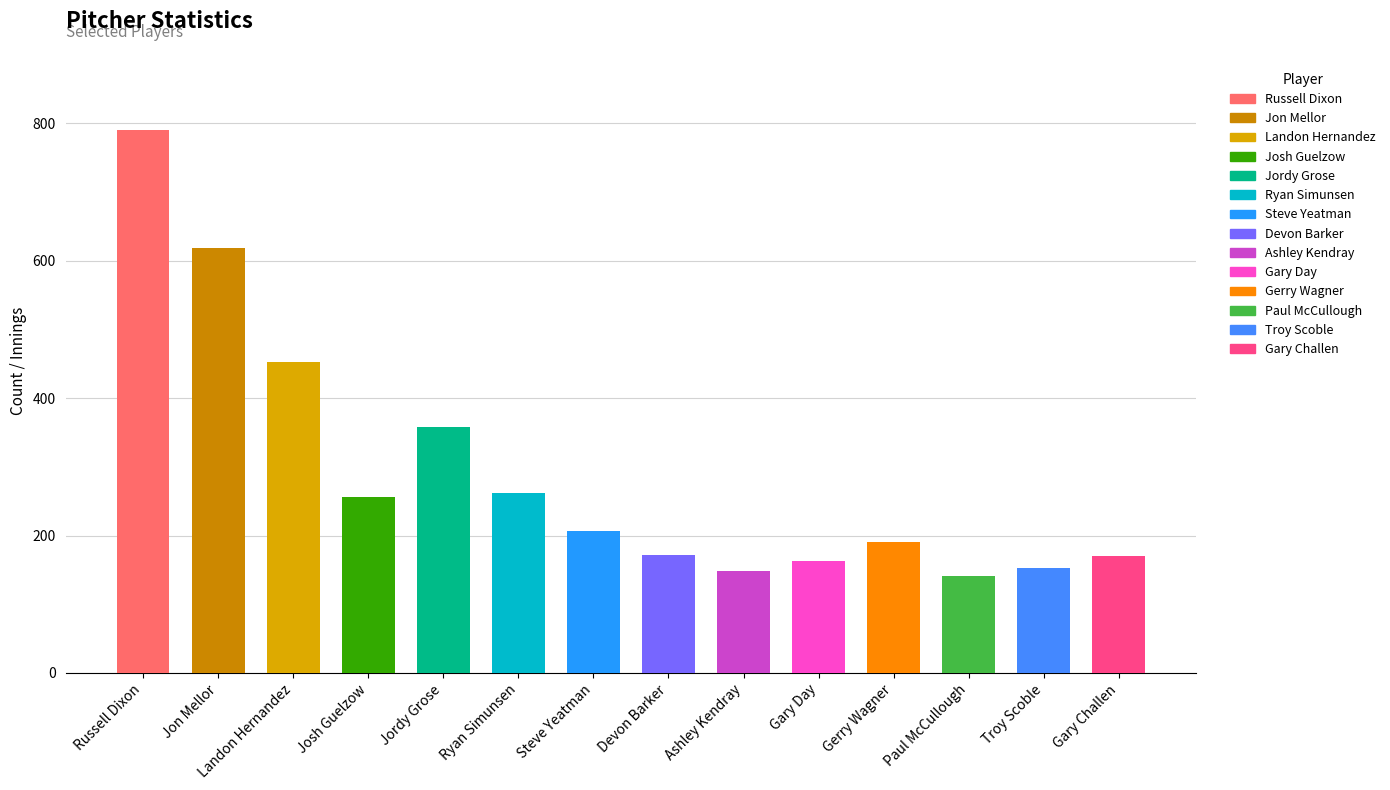

What is the label of the 8th bar from the left?

Devon Barker